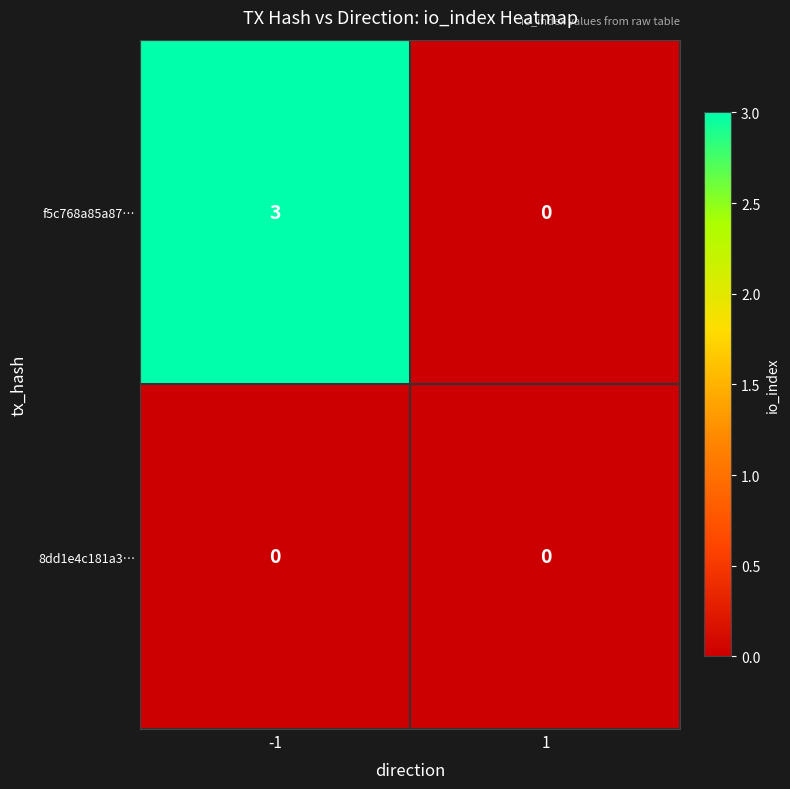

List the series in order of their peak value, highest first.

f5c768a85a87…, 8dd1e4c181a3…